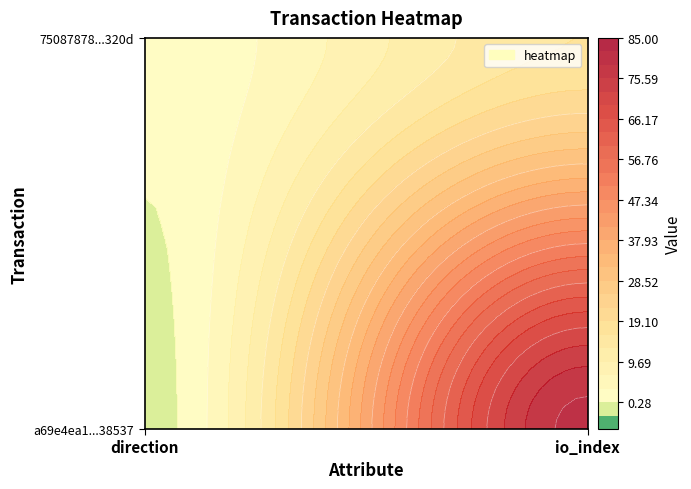

How many 750878787413cb0875c0d575670077b74f8320d values are between 1 and 16?

2